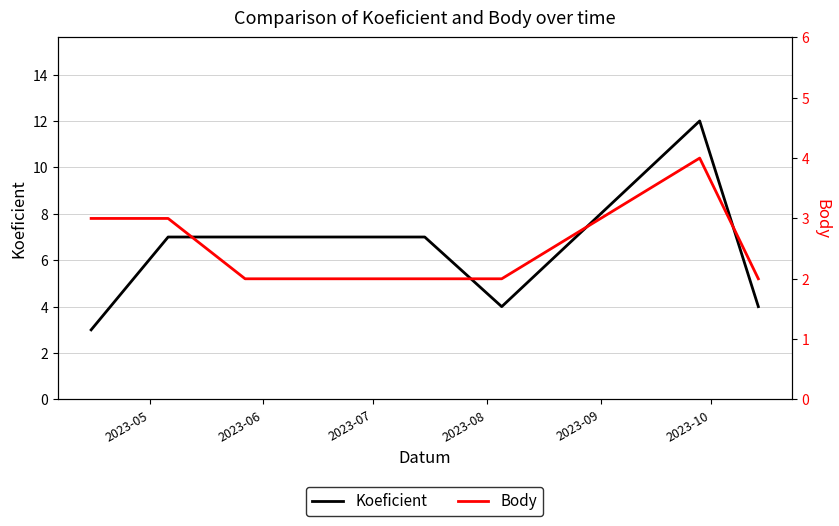

What is the value of the Body point at the 7th from the left?

4